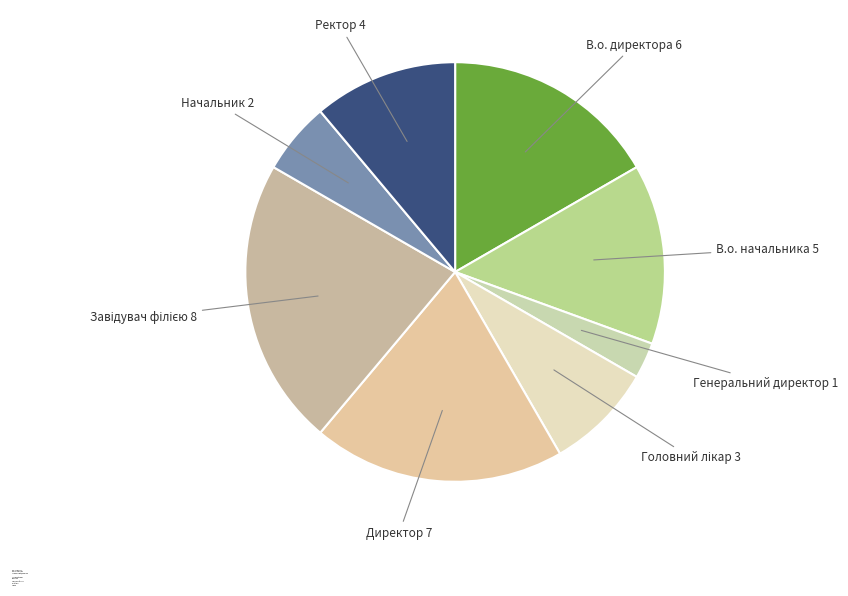

Between Начальник and В.о. директора, which is larger?

В.о. директора